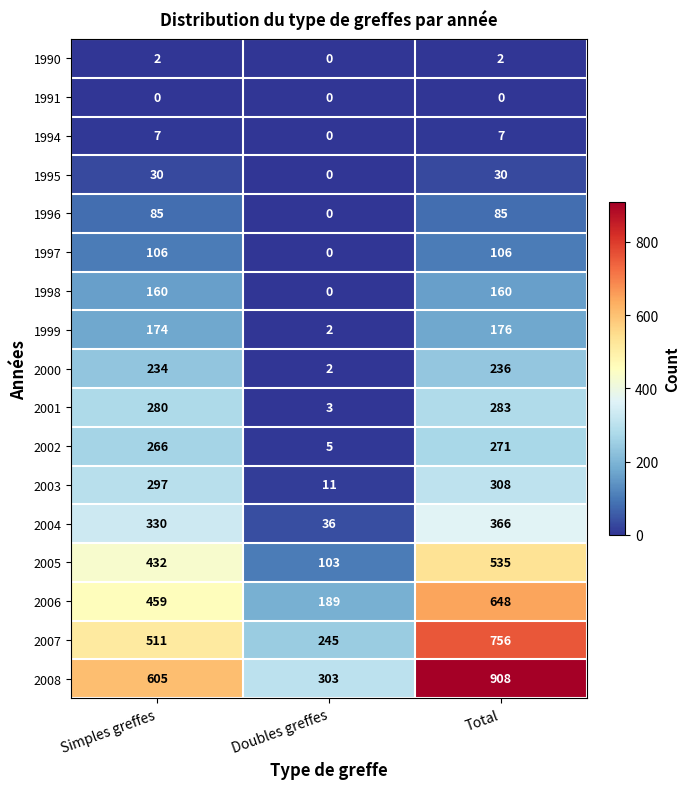

What is the total value across all series at Simples greffes?

3978